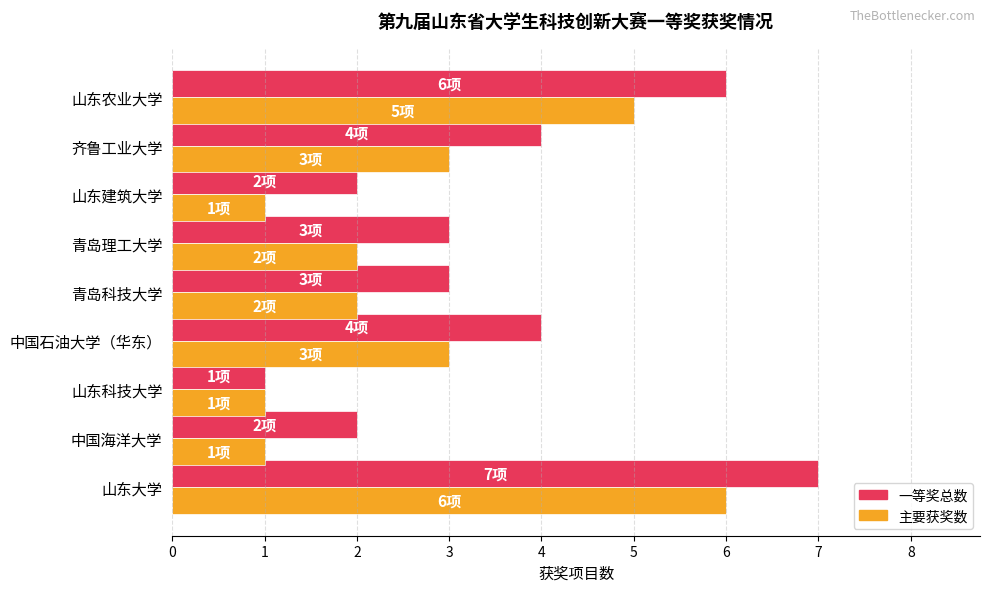

What value does the 一等奖总数 series have at 青岛理工大学?

3